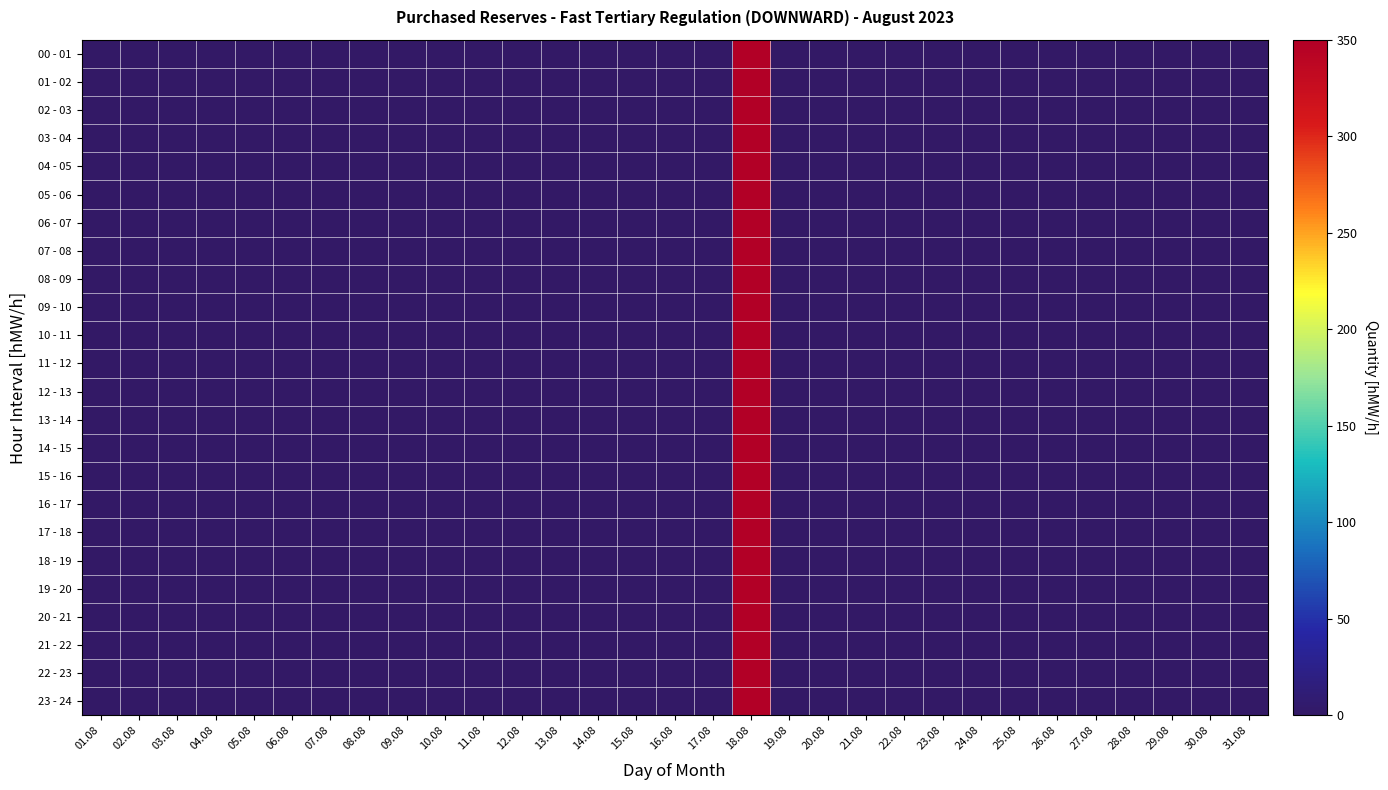

Reading left to right, extract all data points from this chart.

00 - 01: 01.08=0	02.08=0	03.08=0	04.08=0	05.08=0	06.08=0	07.08=0	08.08=0	09.08=0	10.08=0	11.08=0	12.08=0	13.08=0	14.08=0	15.08=0	16.08=0	17.08=0	18.08=350	19.08=0	20.08=0	21.08=0	22.08=0	23.08=0	24.08=0	25.08=0	26.08=0	27.08=0	28.08=0	29.08=0	30.08=0	31.08=0
01 - 02: 01.08=0	02.08=0	03.08=0	04.08=0	05.08=0	06.08=0	07.08=0	08.08=0	09.08=0	10.08=0	11.08=0	12.08=0	13.08=0	14.08=0	15.08=0	16.08=0	17.08=0	18.08=350	19.08=0	20.08=0	21.08=0	22.08=0	23.08=0	24.08=0	25.08=0	26.08=0	27.08=0	28.08=0	29.08=0	30.08=0	31.08=0
02 - 03: 01.08=0	02.08=0	03.08=0	04.08=0	05.08=0	06.08=0	07.08=0	08.08=0	09.08=0	10.08=0	11.08=0	12.08=0	13.08=0	14.08=0	15.08=0	16.08=0	17.08=0	18.08=350	19.08=0	20.08=0	21.08=0	22.08=0	23.08=0	24.08=0	25.08=0	26.08=0	27.08=0	28.08=0	29.08=0	30.08=0	31.08=0
03 - 04: 01.08=0	02.08=0	03.08=0	04.08=0	05.08=0	06.08=0	07.08=0	08.08=0	09.08=0	10.08=0	11.08=0	12.08=0	13.08=0	14.08=0	15.08=0	16.08=0	17.08=0	18.08=350	19.08=0	20.08=0	21.08=0	22.08=0	23.08=0	24.08=0	25.08=0	26.08=0	27.08=0	28.08=0	29.08=0	30.08=0	31.08=0
04 - 05: 01.08=0	02.08=0	03.08=0	04.08=0	05.08=0	06.08=0	07.08=0	08.08=0	09.08=0	10.08=0	11.08=0	12.08=0	13.08=0	14.08=0	15.08=0	16.08=0	17.08=0	18.08=350	19.08=0	20.08=0	21.08=0	22.08=0	23.08=0	24.08=0	25.08=0	26.08=0	27.08=0	28.08=0	29.08=0	30.08=0	31.08=0
05 - 06: 01.08=0	02.08=0	03.08=0	04.08=0	05.08=0	06.08=0	07.08=0	08.08=0	09.08=0	10.08=0	11.08=0	12.08=0	13.08=0	14.08=0	15.08=0	16.08=0	17.08=0	18.08=350	19.08=0	20.08=0	21.08=0	22.08=0	23.08=0	24.08=0	25.08=0	26.08=0	27.08=0	28.08=0	29.08=0	30.08=0	31.08=0
06 - 07: 01.08=0	02.08=0	03.08=0	04.08=0	05.08=0	06.08=0	07.08=0	08.08=0	09.08=0	10.08=0	11.08=0	12.08=0	13.08=0	14.08=0	15.08=0	16.08=0	17.08=0	18.08=350	19.08=0	20.08=0	21.08=0	22.08=0	23.08=0	24.08=0	25.08=0	26.08=0	27.08=0	28.08=0	29.08=0	30.08=0	31.08=0
07 - 08: 01.08=0	02.08=0	03.08=0	04.08=0	05.08=0	06.08=0	07.08=0	08.08=0	09.08=0	10.08=0	11.08=0	12.08=0	13.08=0	14.08=0	15.08=0	16.08=0	17.08=0	18.08=350	19.08=0	20.08=0	21.08=0	22.08=0	23.08=0	24.08=0	25.08=0	26.08=0	27.08=0	28.08=0	29.08=0	30.08=0	31.08=0
08 - 09: 01.08=0	02.08=0	03.08=0	04.08=0	05.08=0	06.08=0	07.08=0	08.08=0	09.08=0	10.08=0	11.08=0	12.08=0	13.08=0	14.08=0	15.08=0	16.08=0	17.08=0	18.08=350	19.08=0	20.08=0	21.08=0	22.08=0	23.08=0	24.08=0	25.08=0	26.08=0	27.08=0	28.08=0	29.08=0	30.08=0	31.08=0
09 - 10: 01.08=0	02.08=0	03.08=0	04.08=0	05.08=0	06.08=0	07.08=0	08.08=0	09.08=0	10.08=0	11.08=0	12.08=0	13.08=0	14.08=0	15.08=0	16.08=0	17.08=0	18.08=350	19.08=0	20.08=0	21.08=0	22.08=0	23.08=0	24.08=0	25.08=0	26.08=0	27.08=0	28.08=0	29.08=0	30.08=0	31.08=0
10 - 11: 01.08=0	02.08=0	03.08=0	04.08=0	05.08=0	06.08=0	07.08=0	08.08=0	09.08=0	10.08=0	11.08=0	12.08=0	13.08=0	14.08=0	15.08=0	16.08=0	17.08=0	18.08=350	19.08=0	20.08=0	21.08=0	22.08=0	23.08=0	24.08=0	25.08=0	26.08=0	27.08=0	28.08=0	29.08=0	30.08=0	31.08=0
11 - 12: 01.08=0	02.08=0	03.08=0	04.08=0	05.08=0	06.08=0	07.08=0	08.08=0	09.08=0	10.08=0	11.08=0	12.08=0	13.08=0	14.08=0	15.08=0	16.08=0	17.08=0	18.08=350	19.08=0	20.08=0	21.08=0	22.08=0	23.08=0	24.08=0	25.08=0	26.08=0	27.08=0	28.08=0	29.08=0	30.08=0	31.08=0
12 - 13: 01.08=0	02.08=0	03.08=0	04.08=0	05.08=0	06.08=0	07.08=0	08.08=0	09.08=0	10.08=0	11.08=0	12.08=0	13.08=0	14.08=0	15.08=0	16.08=0	17.08=0	18.08=350	19.08=0	20.08=0	21.08=0	22.08=0	23.08=0	24.08=0	25.08=0	26.08=0	27.08=0	28.08=0	29.08=0	30.08=0	31.08=0
13 - 14: 01.08=0	02.08=0	03.08=0	04.08=0	05.08=0	06.08=0	07.08=0	08.08=0	09.08=0	10.08=0	11.08=0	12.08=0	13.08=0	14.08=0	15.08=0	16.08=0	17.08=0	18.08=350	19.08=0	20.08=0	21.08=0	22.08=0	23.08=0	24.08=0	25.08=0	26.08=0	27.08=0	28.08=0	29.08=0	30.08=0	31.08=0
14 - 15: 01.08=0	02.08=0	03.08=0	04.08=0	05.08=0	06.08=0	07.08=0	08.08=0	09.08=0	10.08=0	11.08=0	12.08=0	13.08=0	14.08=0	15.08=0	16.08=0	17.08=0	18.08=350	19.08=0	20.08=0	21.08=0	22.08=0	23.08=0	24.08=0	25.08=0	26.08=0	27.08=0	28.08=0	29.08=0	30.08=0	31.08=0
15 - 16: 01.08=0	02.08=0	03.08=0	04.08=0	05.08=0	06.08=0	07.08=0	08.08=0	09.08=0	10.08=0	11.08=0	12.08=0	13.08=0	14.08=0	15.08=0	16.08=0	17.08=0	18.08=350	19.08=0	20.08=0	21.08=0	22.08=0	23.08=0	24.08=0	25.08=0	26.08=0	27.08=0	28.08=0	29.08=0	30.08=0	31.08=0
16 - 17: 01.08=0	02.08=0	03.08=0	04.08=0	05.08=0	06.08=0	07.08=0	08.08=0	09.08=0	10.08=0	11.08=0	12.08=0	13.08=0	14.08=0	15.08=0	16.08=0	17.08=0	18.08=350	19.08=0	20.08=0	21.08=0	22.08=0	23.08=0	24.08=0	25.08=0	26.08=0	27.08=0	28.08=0	29.08=0	30.08=0	31.08=0
17 - 18: 01.08=0	02.08=0	03.08=0	04.08=0	05.08=0	06.08=0	07.08=0	08.08=0	09.08=0	10.08=0	11.08=0	12.08=0	13.08=0	14.08=0	15.08=0	16.08=0	17.08=0	18.08=350	19.08=0	20.08=0	21.08=0	22.08=0	23.08=0	24.08=0	25.08=0	26.08=0	27.08=0	28.08=0	29.08=0	30.08=0	31.08=0
18 - 19: 01.08=0	02.08=0	03.08=0	04.08=0	05.08=0	06.08=0	07.08=0	08.08=0	09.08=0	10.08=0	11.08=0	12.08=0	13.08=0	14.08=0	15.08=0	16.08=0	17.08=0	18.08=350	19.08=0	20.08=0	21.08=0	22.08=0	23.08=0	24.08=0	25.08=0	26.08=0	27.08=0	28.08=0	29.08=0	30.08=0	31.08=0
19 - 20: 01.08=0	02.08=0	03.08=0	04.08=0	05.08=0	06.08=0	07.08=0	08.08=0	09.08=0	10.08=0	11.08=0	12.08=0	13.08=0	14.08=0	15.08=0	16.08=0	17.08=0	18.08=350	19.08=0	20.08=0	21.08=0	22.08=0	23.08=0	24.08=0	25.08=0	26.08=0	27.08=0	28.08=0	29.08=0	30.08=0	31.08=0
20 - 21: 01.08=0	02.08=0	03.08=0	04.08=0	05.08=0	06.08=0	07.08=0	08.08=0	09.08=0	10.08=0	11.08=0	12.08=0	13.08=0	14.08=0	15.08=0	16.08=0	17.08=0	18.08=350	19.08=0	20.08=0	21.08=0	22.08=0	23.08=0	24.08=0	25.08=0	26.08=0	27.08=0	28.08=0	29.08=0	30.08=0	31.08=0
21 - 22: 01.08=0	02.08=0	03.08=0	04.08=0	05.08=0	06.08=0	07.08=0	08.08=0	09.08=0	10.08=0	11.08=0	12.08=0	13.08=0	14.08=0	15.08=0	16.08=0	17.08=0	18.08=350	19.08=0	20.08=0	21.08=0	22.08=0	23.08=0	24.08=0	25.08=0	26.08=0	27.08=0	28.08=0	29.08=0	30.08=0	31.08=0
22 - 23: 01.08=0	02.08=0	03.08=0	04.08=0	05.08=0	06.08=0	07.08=0	08.08=0	09.08=0	10.08=0	11.08=0	12.08=0	13.08=0	14.08=0	15.08=0	16.08=0	17.08=0	18.08=350	19.08=0	20.08=0	21.08=0	22.08=0	23.08=0	24.08=0	25.08=0	26.08=0	27.08=0	28.08=0	29.08=0	30.08=0	31.08=0
23 - 24: 01.08=0	02.08=0	03.08=0	04.08=0	05.08=0	06.08=0	07.08=0	08.08=0	09.08=0	10.08=0	11.08=0	12.08=0	13.08=0	14.08=0	15.08=0	16.08=0	17.08=0	18.08=350	19.08=0	20.08=0	21.08=0	22.08=0	23.08=0	24.08=0	25.08=0	26.08=0	27.08=0	28.08=0	29.08=0	30.08=0	31.08=0